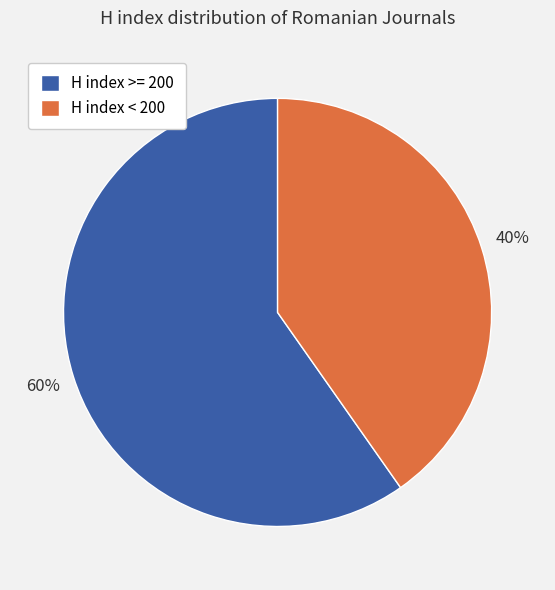

Does any single category account for the majority?

Yes